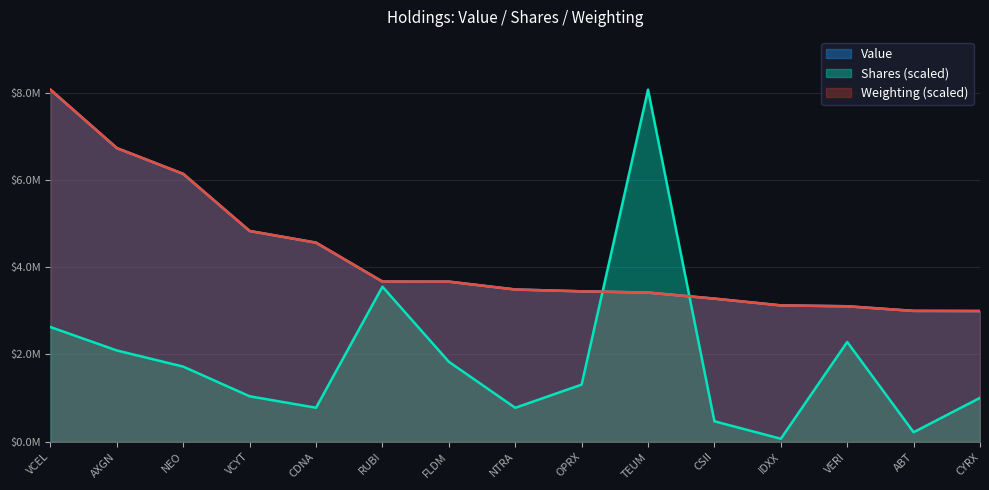

At which category is the sum across all series the highest?

VCEL